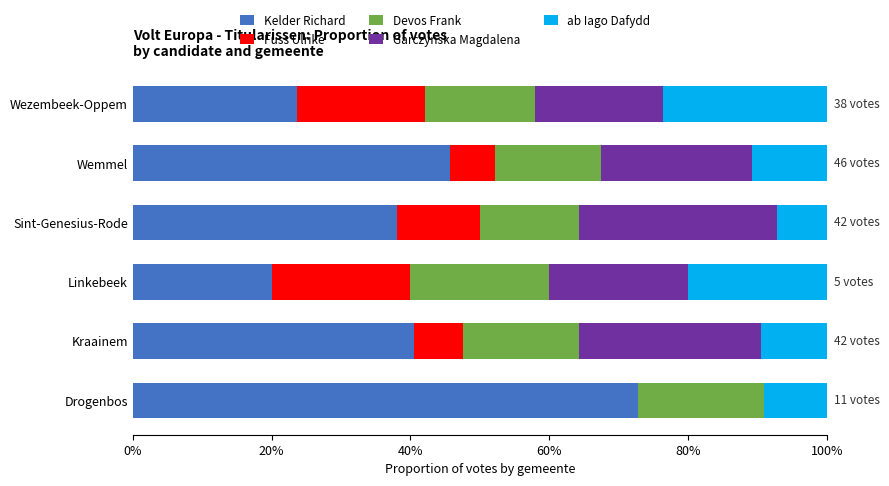

At how many categories does at least one series exceed 0?

6